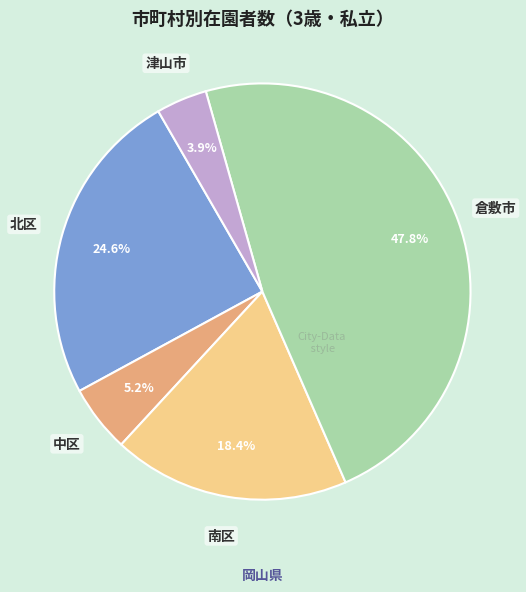

Is there any slice that represents more than half of the pie?

No